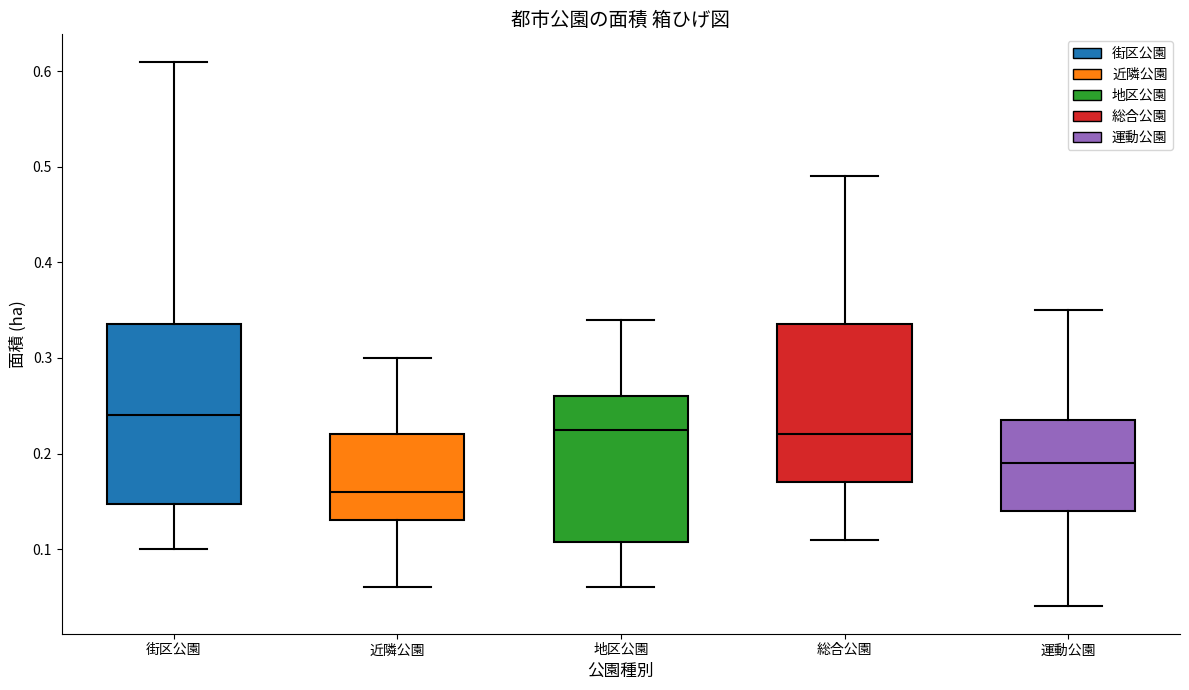

Reading left to right, read every box against the y-axis: the position of its median line, the range the box covers, and the ends of its whiskers. The values are not printed on the chart, so give them approximately, as read against the axis.

街区公園: median 0.24, box 0.15 to 0.34, whiskers 0.10 to 0.61
近隣公園: median 0.16, box 0.13 to 0.22, whiskers 0.06 to 0.30
地区公園: median 0.23, box 0.11 to 0.26, whiskers 0.06 to 0.34
総合公園: median 0.22, box 0.17 to 0.34, whiskers 0.11 to 0.49
運動公園: median 0.19, box 0.14 to 0.24, whiskers 0.04 to 0.35